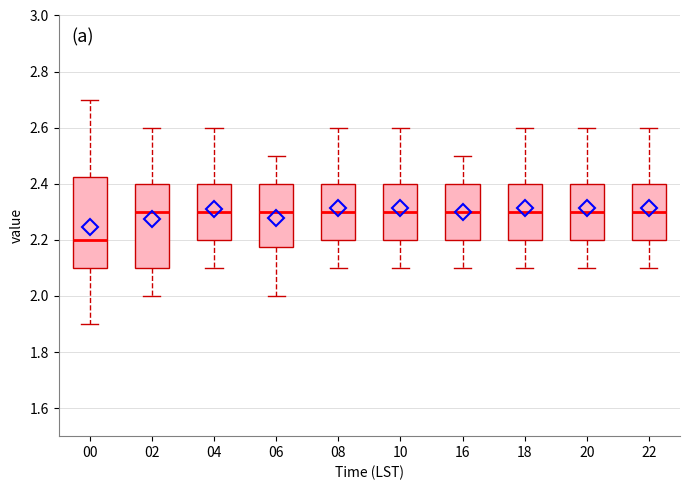

Reading left to right, read every box against the y-axis: the position of its median line, the range the box covers, and the ends of its whiskers. The values are not printed on the chart, so give them approximately, as read against the axis.

00: median 2.20, box 2.10 to 2.42, whiskers 1.90 to 2.70
02: median 2.30, box 2.10 to 2.40, whiskers 2.00 to 2.60
04: median 2.30, box 2.20 to 2.40, whiskers 2.10 to 2.60
06: median 2.30, box 2.18 to 2.40, whiskers 2.00 to 2.50
08: median 2.30, box 2.20 to 2.40, whiskers 2.10 to 2.60
10: median 2.30, box 2.20 to 2.40, whiskers 2.10 to 2.60
16: median 2.30, box 2.20 to 2.40, whiskers 2.10 to 2.50
18: median 2.30, box 2.20 to 2.40, whiskers 2.10 to 2.60
20: median 2.30, box 2.20 to 2.40, whiskers 2.10 to 2.60
22: median 2.30, box 2.20 to 2.40, whiskers 2.10 to 2.60